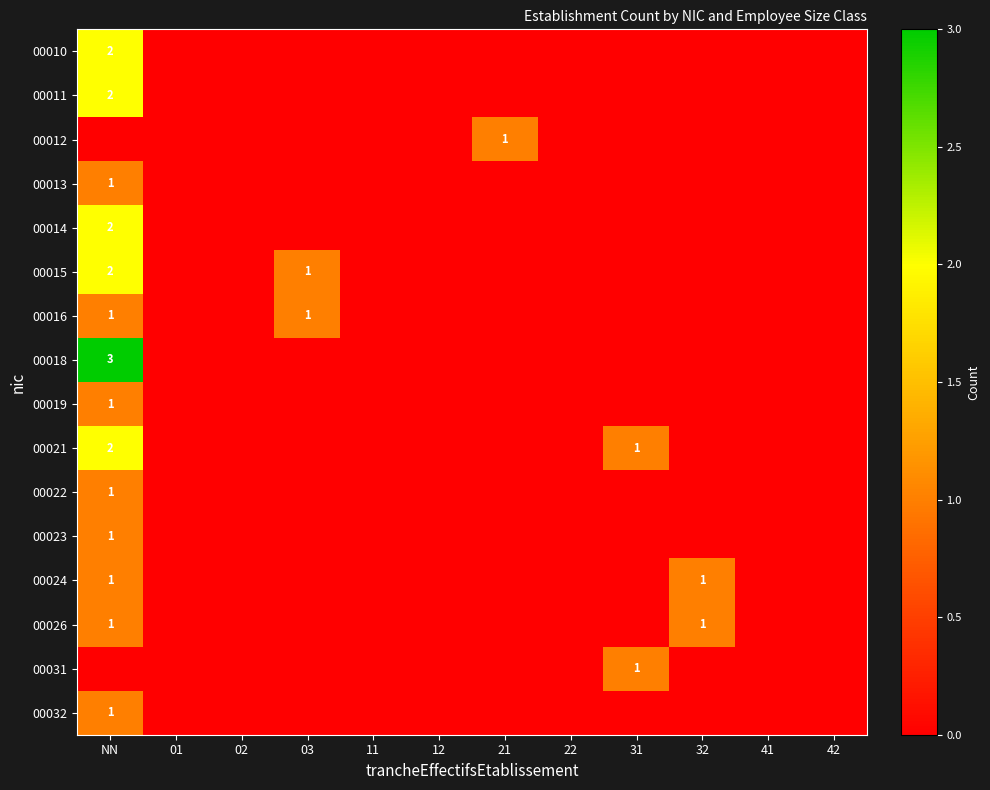

Is it true that 00018 equals 1 at NN?

False